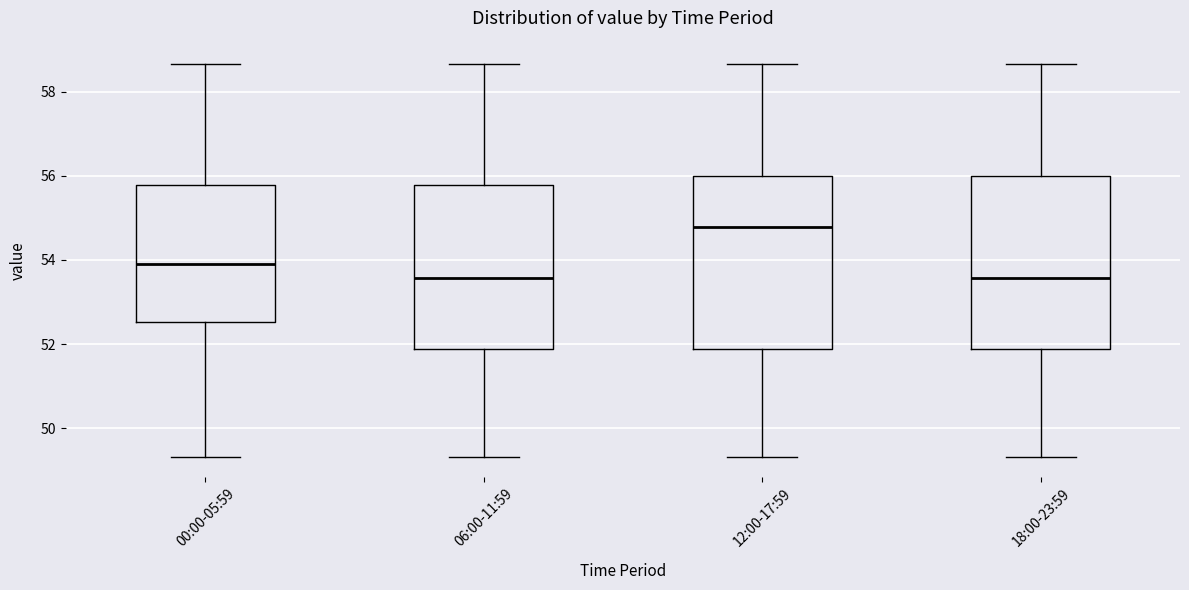

Where is the lower edge of the box for 18:00-23:59 on the y-axis? The values are not printed on the chart, so give them approximately, as read against the axis.

51.8